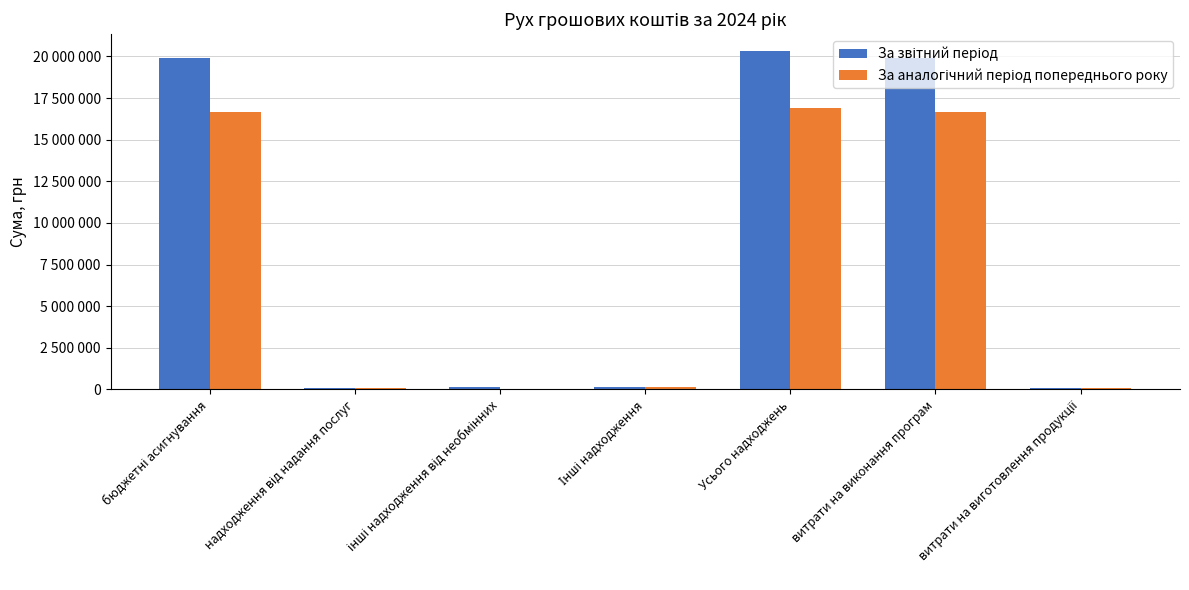

Between бюджетні асигнування and інші надходження від необмінних, which is larger?

бюджетні асигнування